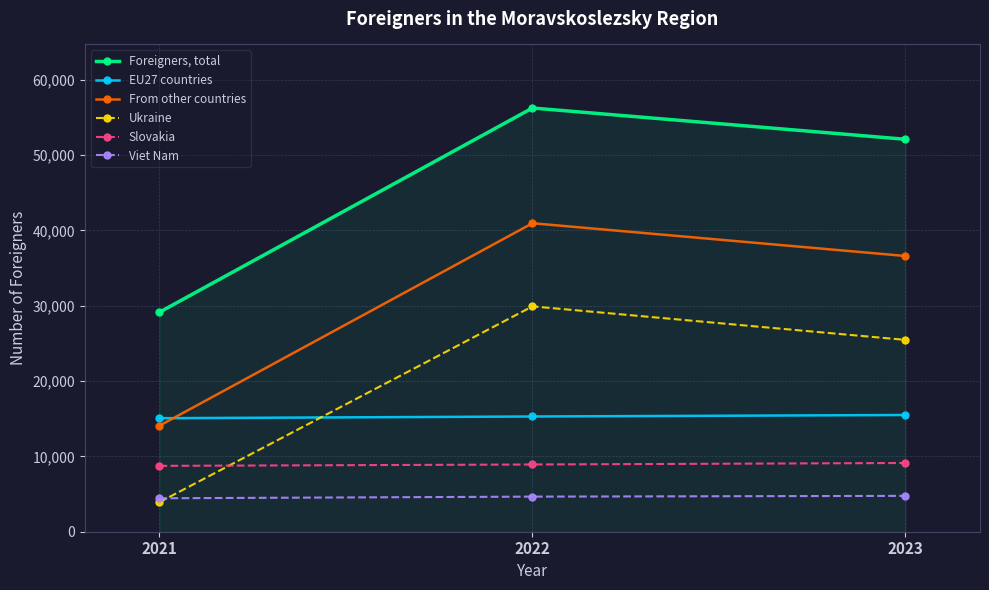

What is the sum of all Foreigners, total values?

137510